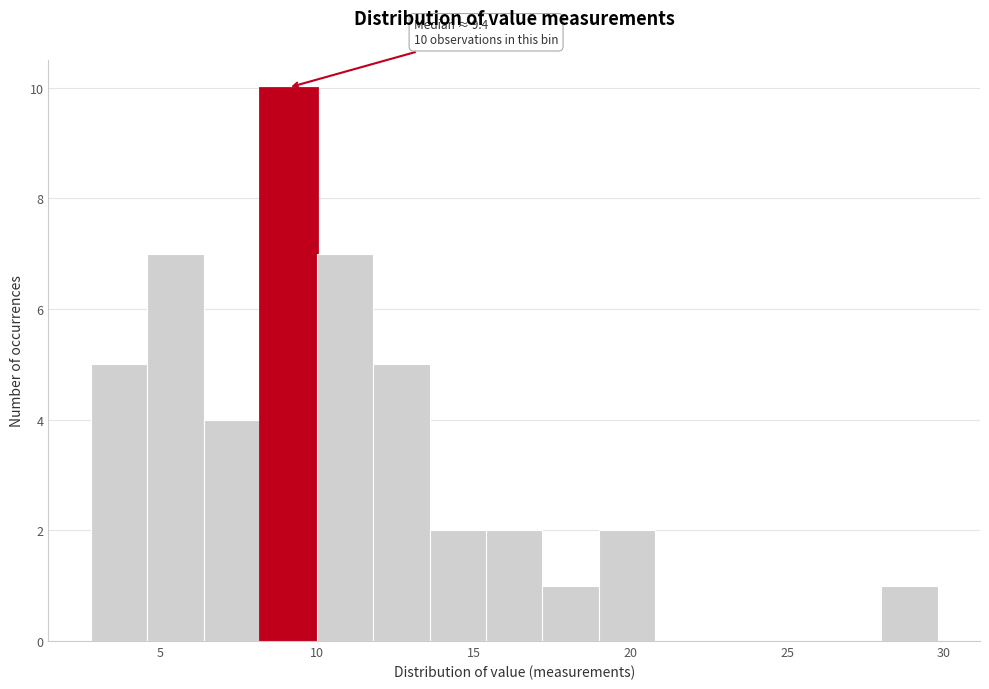

Around what value on the x-axis is the tallest bar? Give the approximate position of its centre, as read against the axis.

9.0